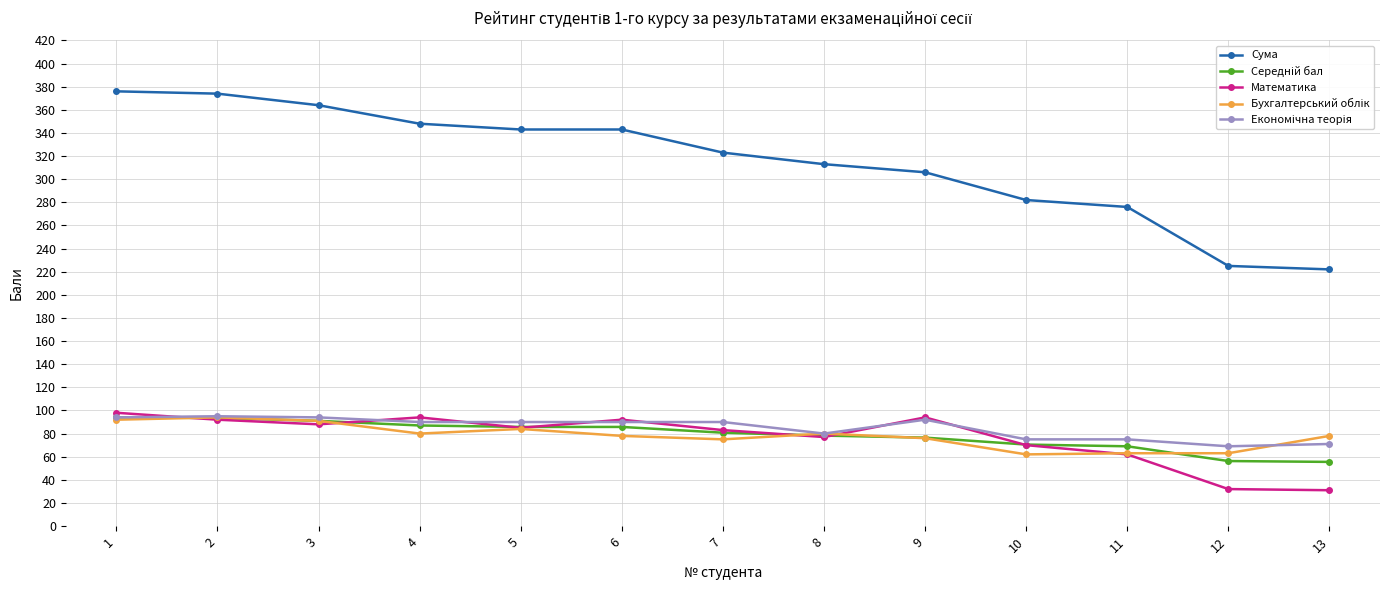

What is the value of the Математика point at the 4th from the left?

94.0